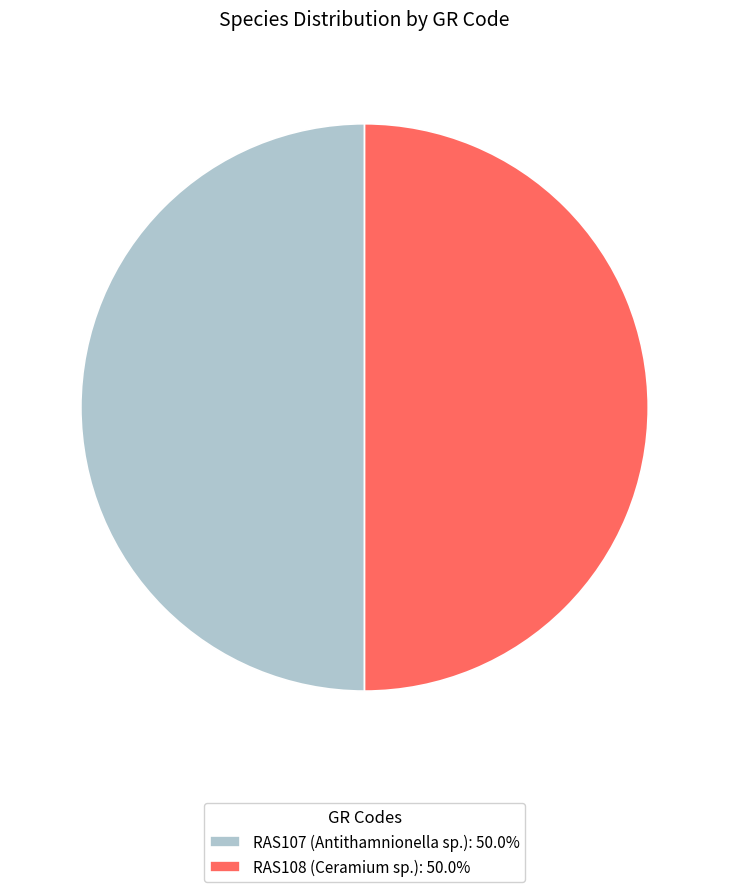

Combined, do RAS107 and RAS108 account for over 50%?

Yes